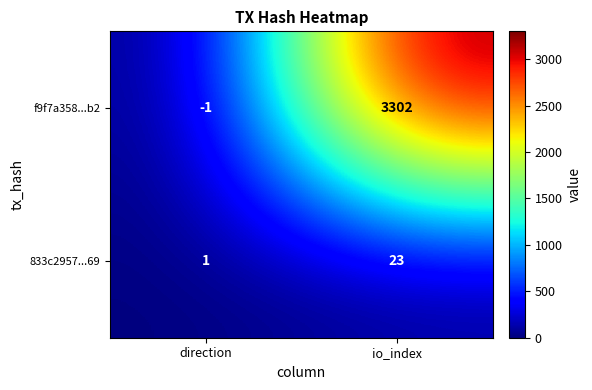

How many data points does each series have?

2